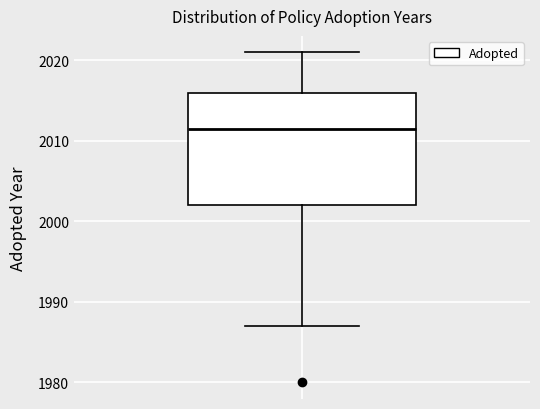

Transcribe this box plot: give where the median line is, the range the box spans, and where the two whiskers end, as read against the y-axis. The values are not printed on the chart, so give them approximately, as read against the axis.

median 2012, box 2002 to 2016, whiskers 1987 to 2021